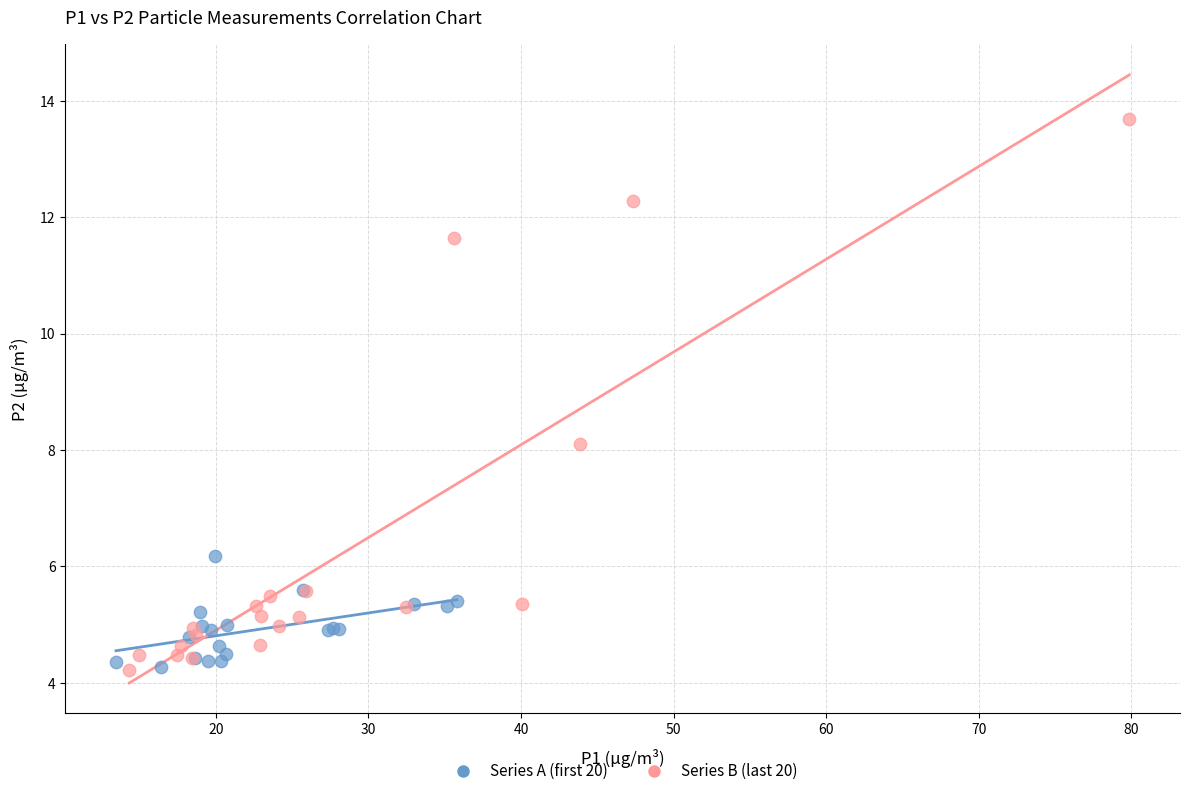

Which series reaches the maximum Y coordinate?

Series B (last 20)